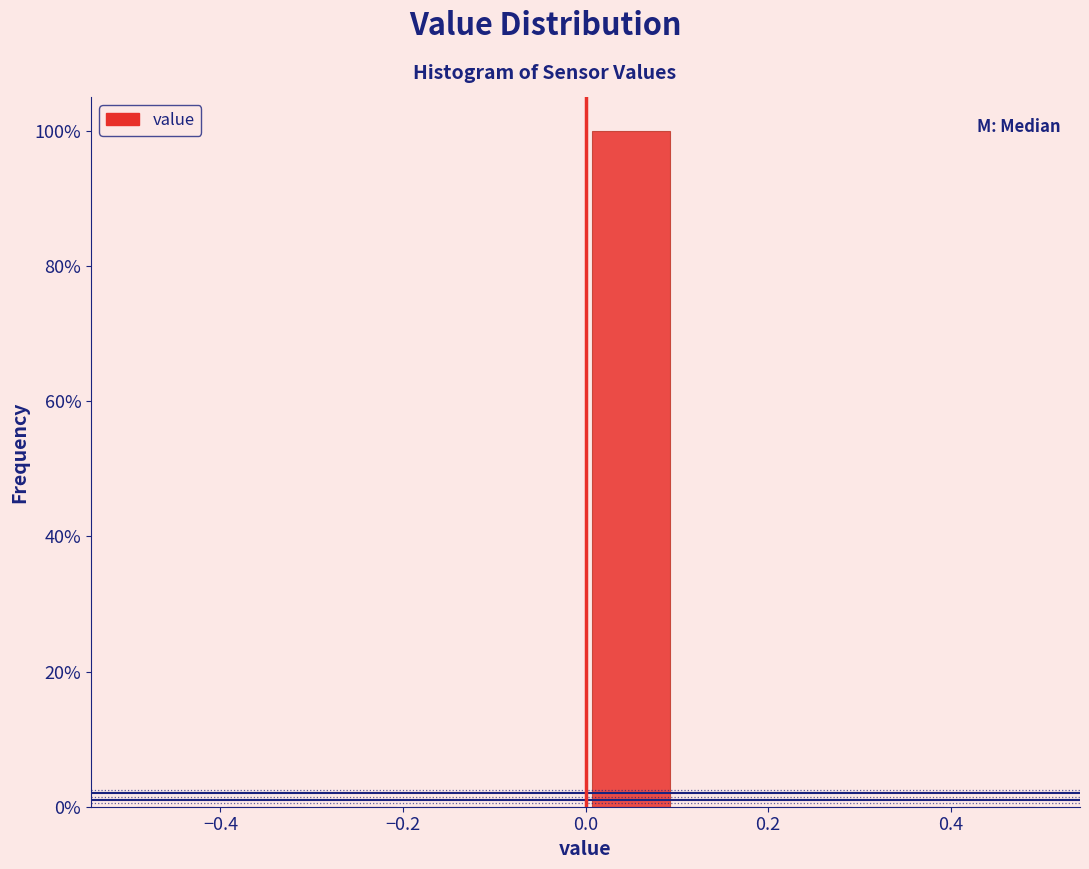

Reading left to right, transcribe this chart: for each bar, give the range it covers on the x-axis and its height. The values are not printed on the chart, so give them approximately, as read against the axis.

-0.5 to -0.4: 0
-0.4 to -0.3: 0
-0.3 to -0.2: 0
-0.2 to -0.1: 0
-0.1 to 0.0: 0
0.0 to 0.1: 100
0.1 to 0.2: 0
0.2 to 0.3: 0
0.3 to 0.4: 0
0.4 to 0.5: 0